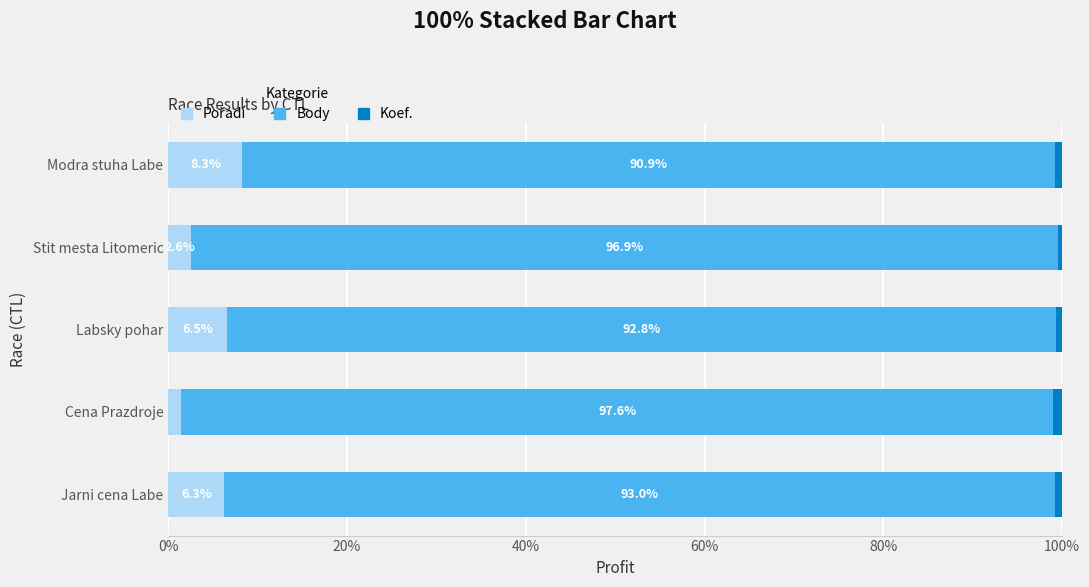

How many data points does each series have?

5